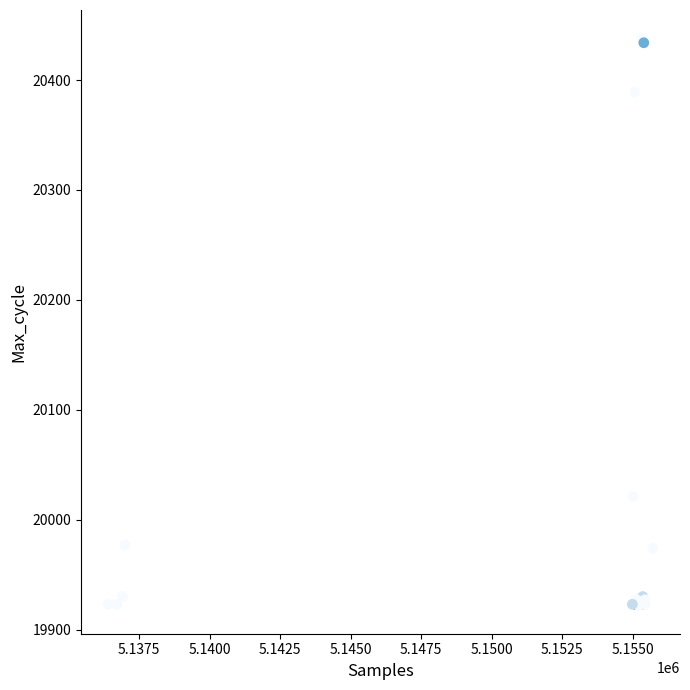

What Y value in the scatter plot is closest to 20180?

20021